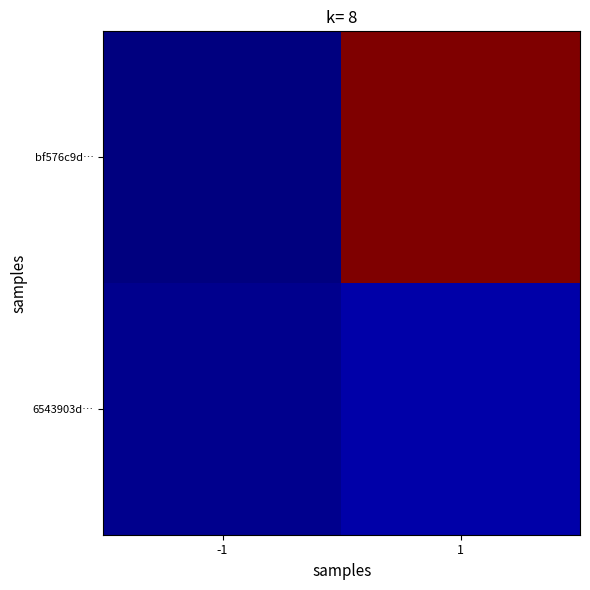

Rank the series by their average value, from highest to lowest.

bf576c9d…, 6543903d…